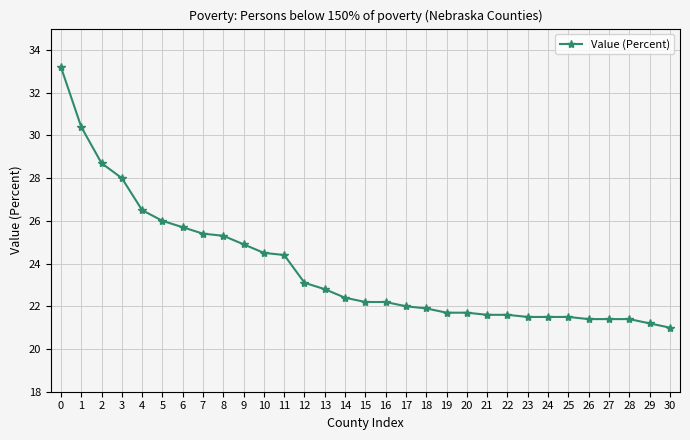

What is the difference between the values at 22 and 8?

3.7